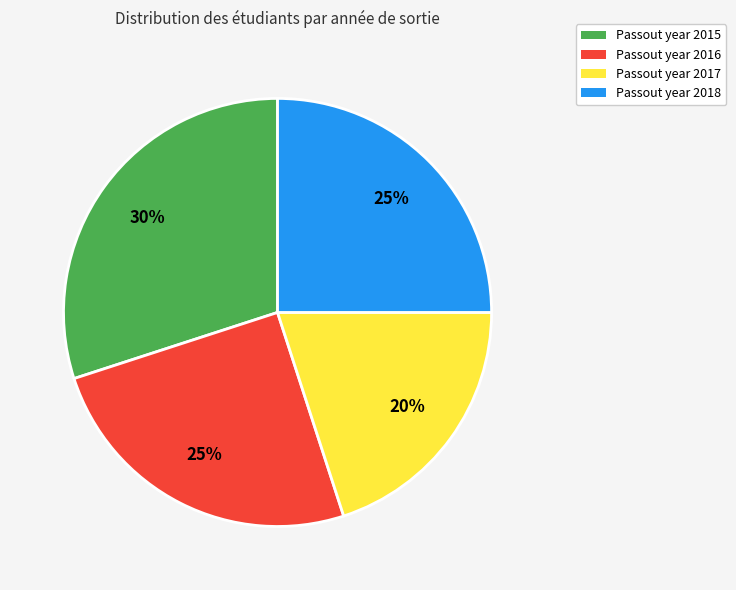

Is the sum of Passout year 2017 and Passout year 2016 greater than half?

No